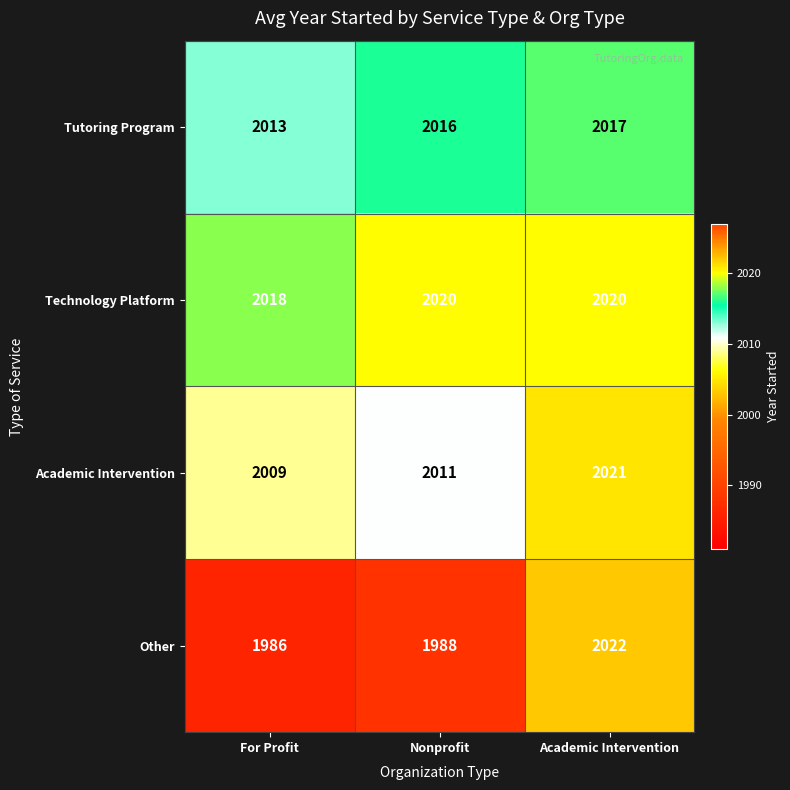

Reading left to right, transcribe all the data shown in this chart.

Tutoring Program: For Profit=2013	Nonprofit=2016	Academic Intervention=2017
Technology Platform: For Profit=2018	Nonprofit=2020	Academic Intervention=2020
Academic Intervention: For Profit=2009	Nonprofit=2011	Academic Intervention=2021
Other: For Profit=1986	Nonprofit=1988	Academic Intervention=2022